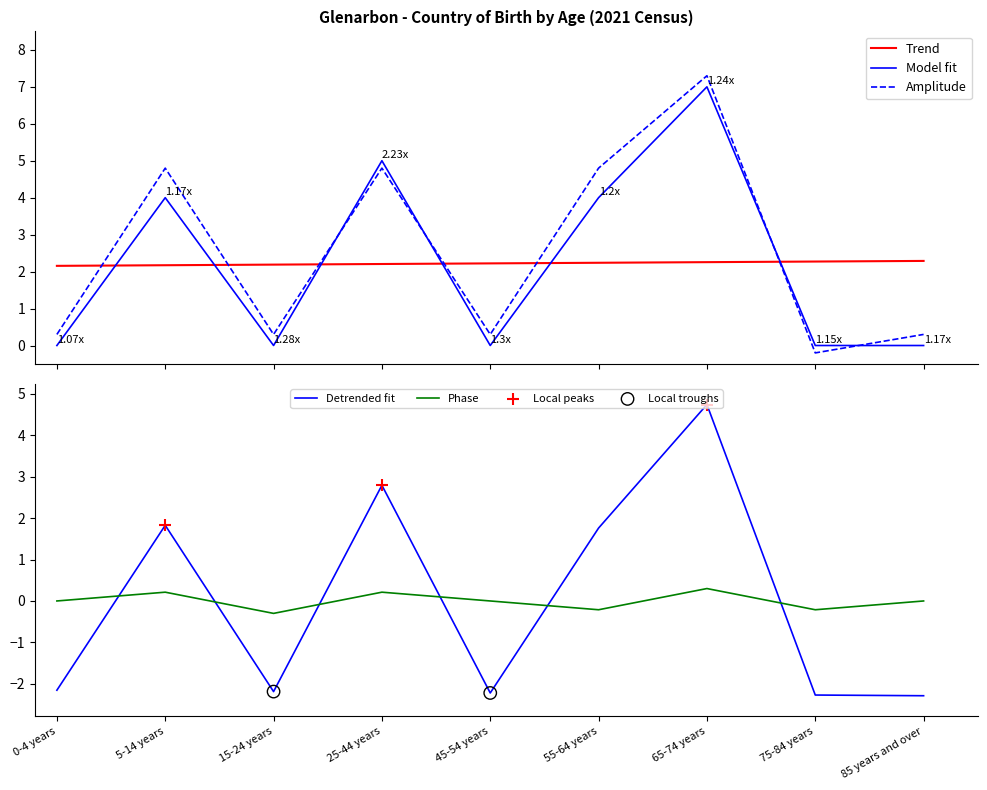

True or false: Model fit and Amplitude intersect in this chart.

True